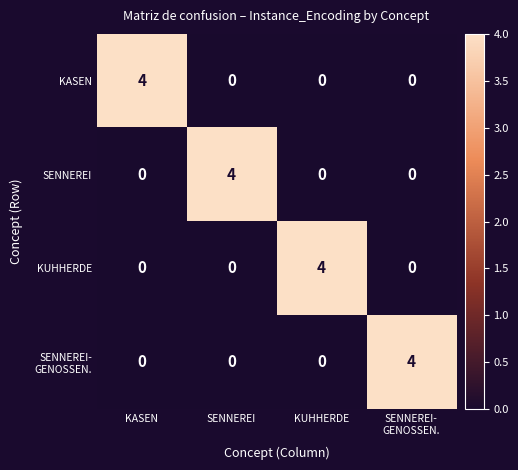

Is it true that KUHHERDE equals 2 at KASEN?

False